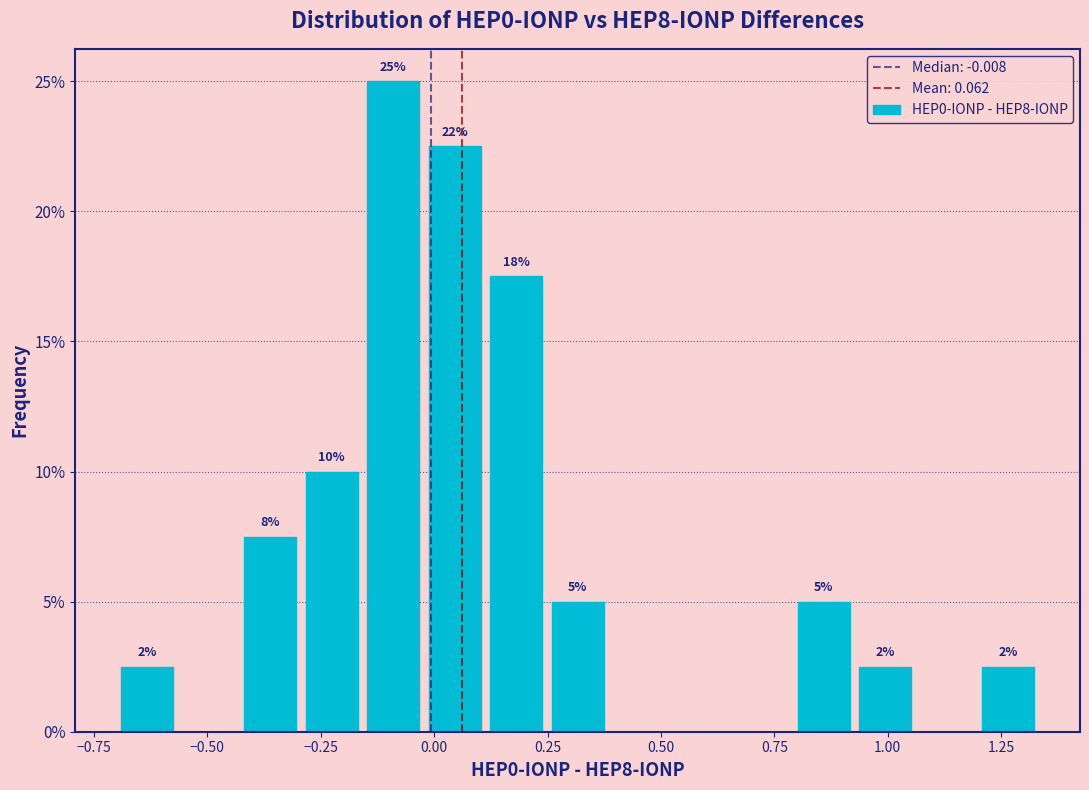

Read against the x-axis, roughly where is the centre of the tallest bar?

-0.10